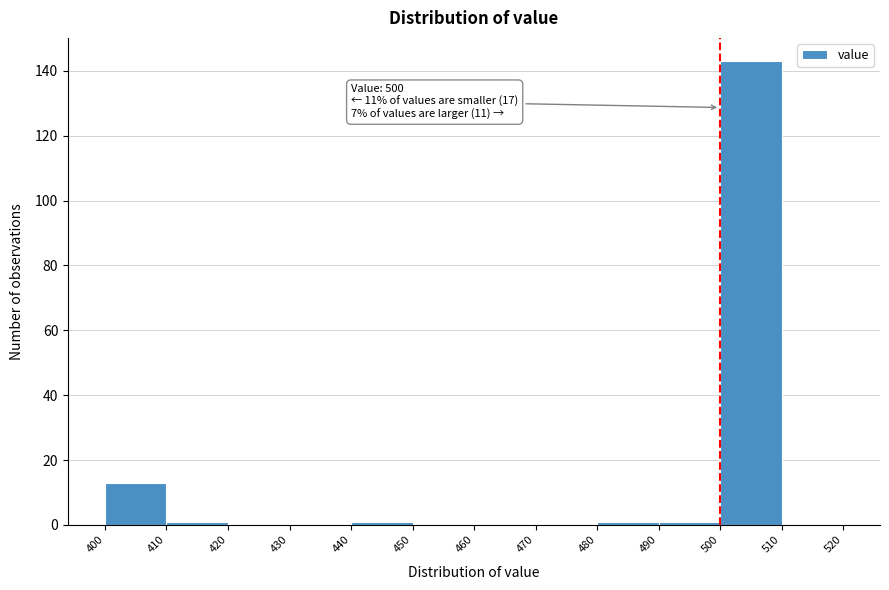

Over which range of the x-axis is the bar tallest?

500 to 510